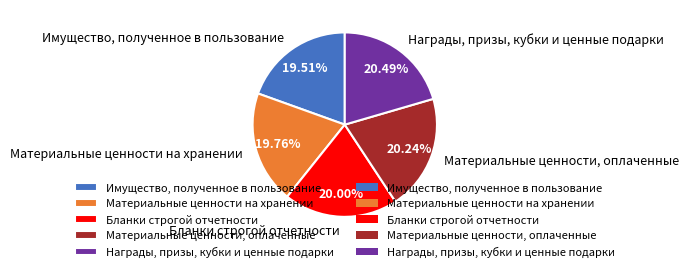

Is it true that Материальные ценности на хранении is 32% of the pie?

False